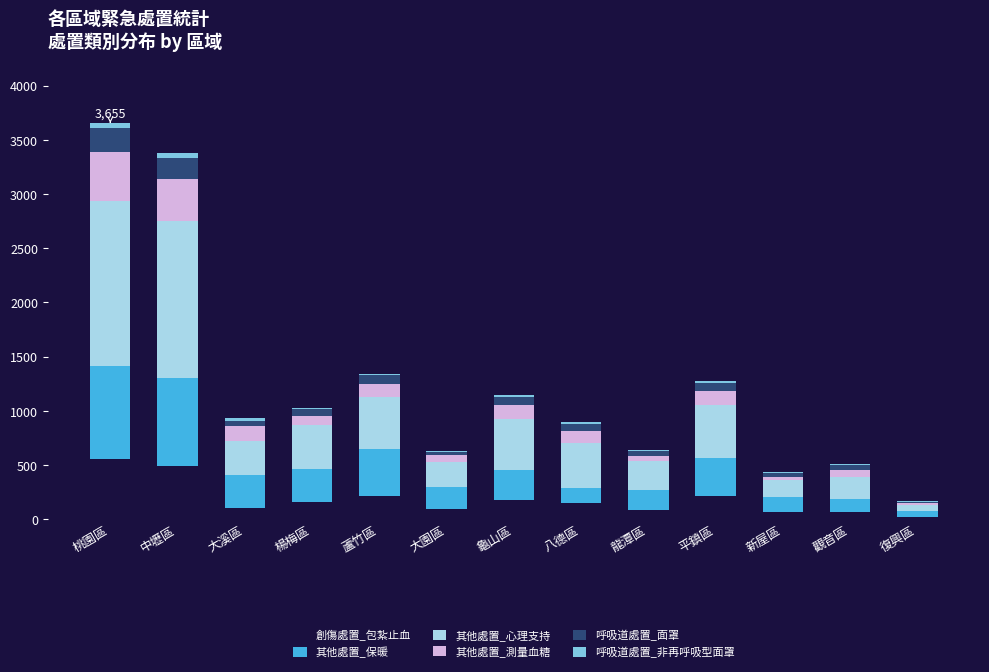

Count the number of categories in the chart.

13